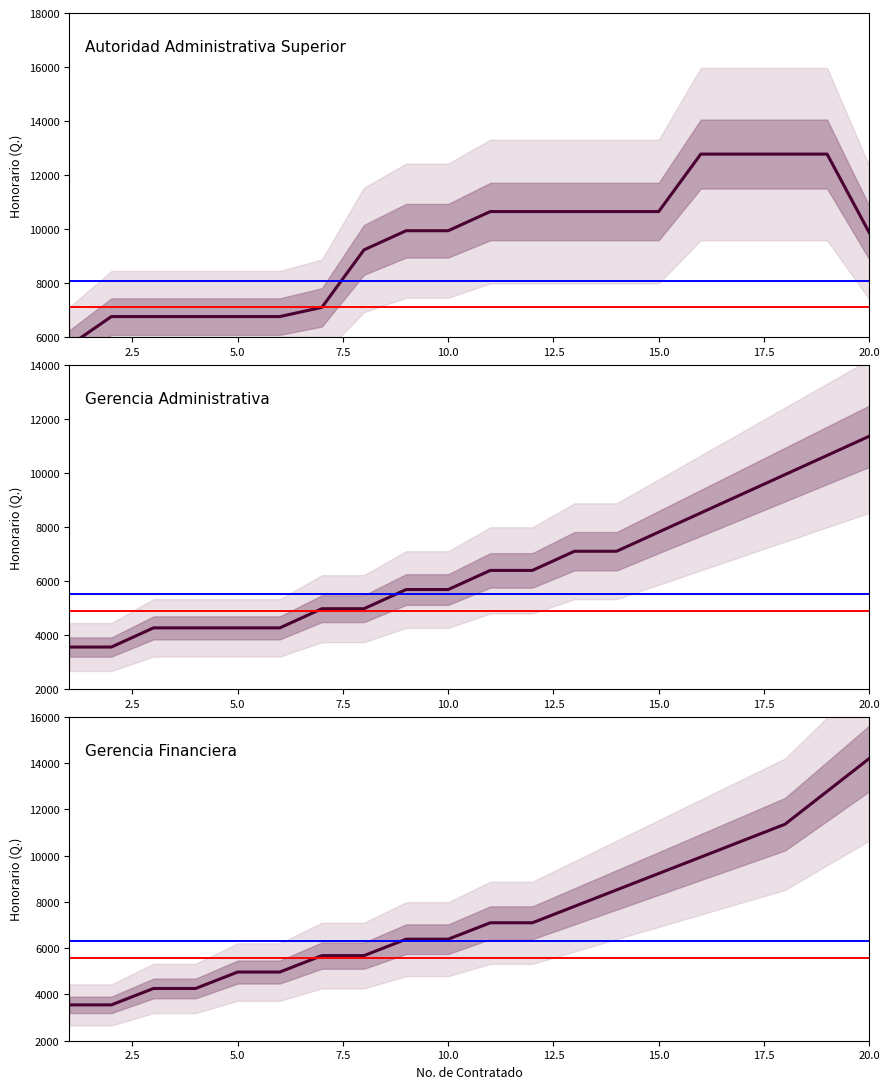

What is the value of the Autoridad Administrativa Superior point at the 11th from the left?

10645.2